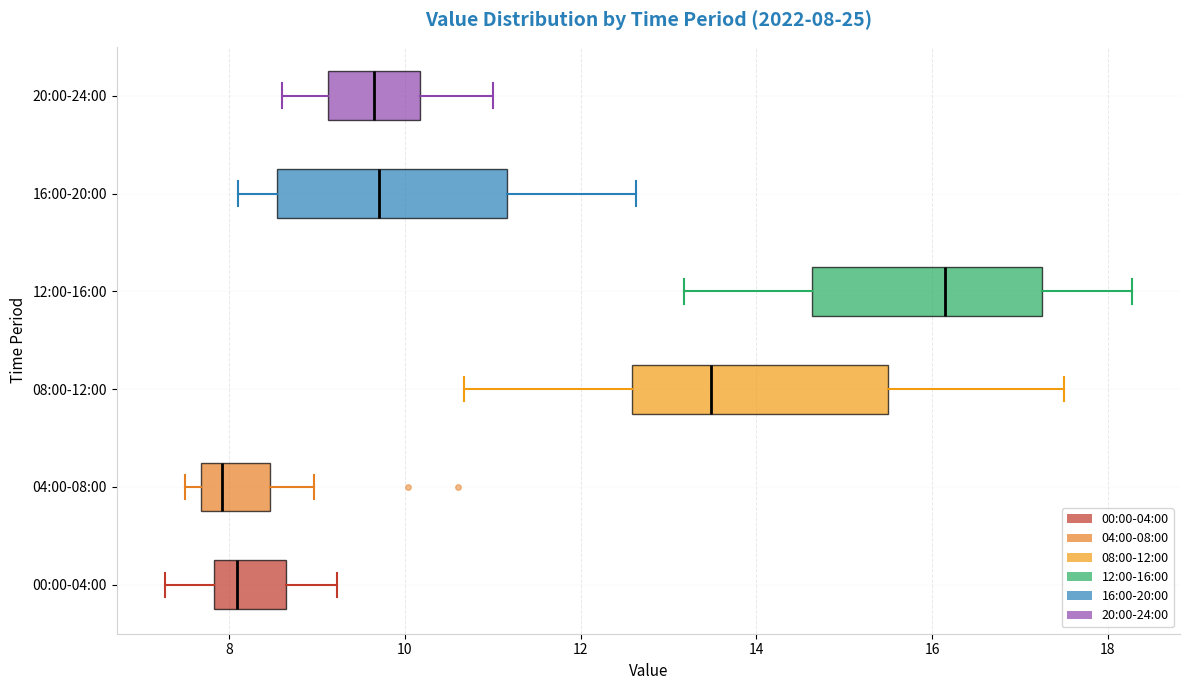

Which box is the widest, from its left edge to its right edge?

08:00-12:00